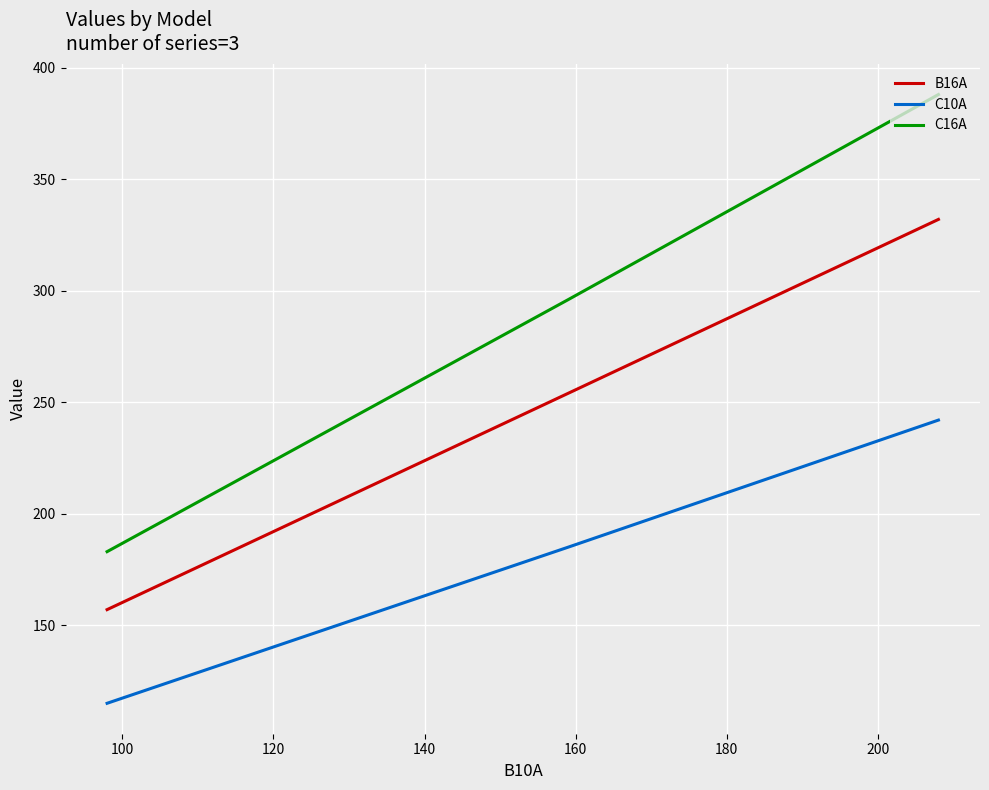

Rank the series by their maximum value, from lowest to highest.

C10A, B16A, C16A